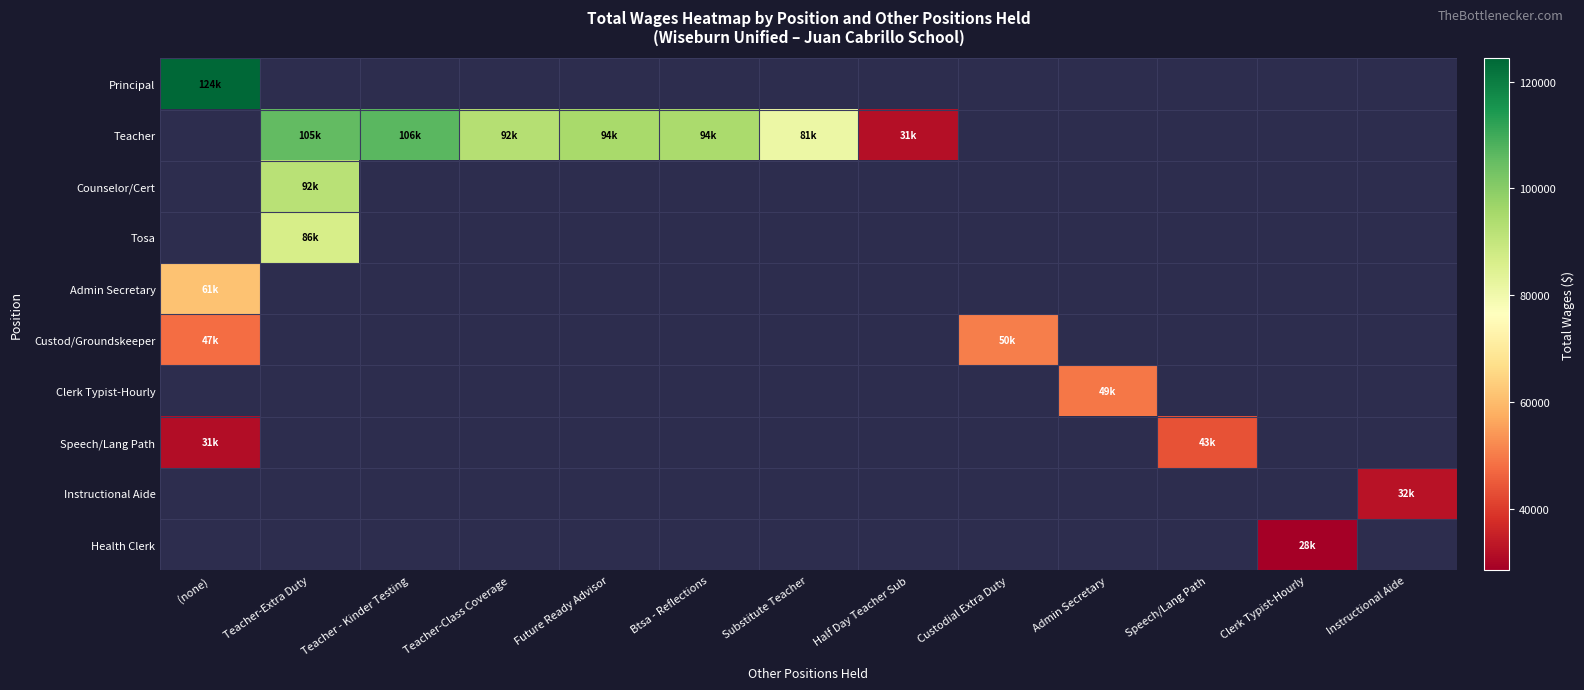

At which category does the chart reach its minimum across all series?

Clerk Typist-Hourly